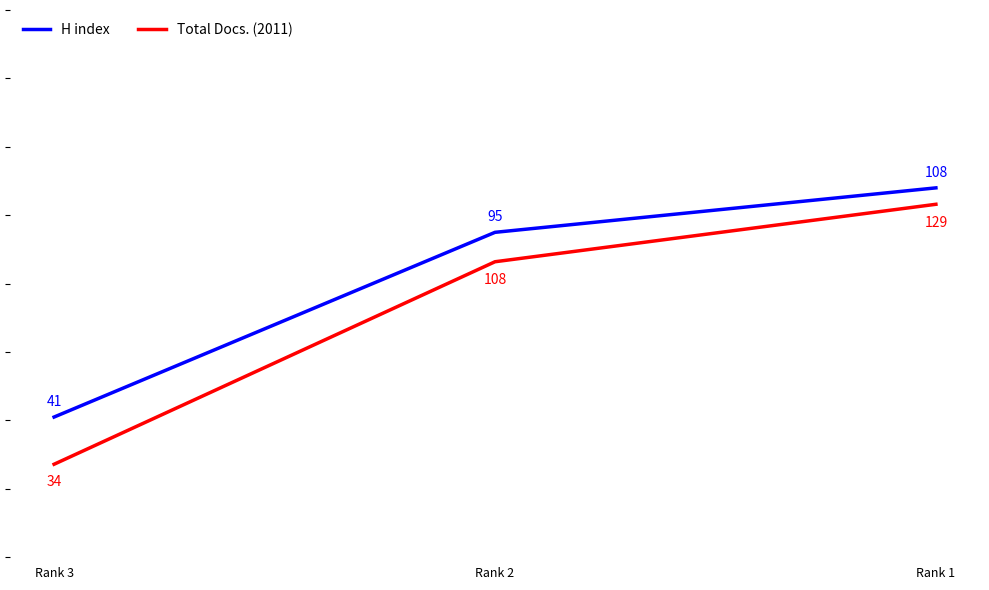

Is the value of Total Docs. (2011) at Rank 3 greater than the value of H index at Rank 2?

No